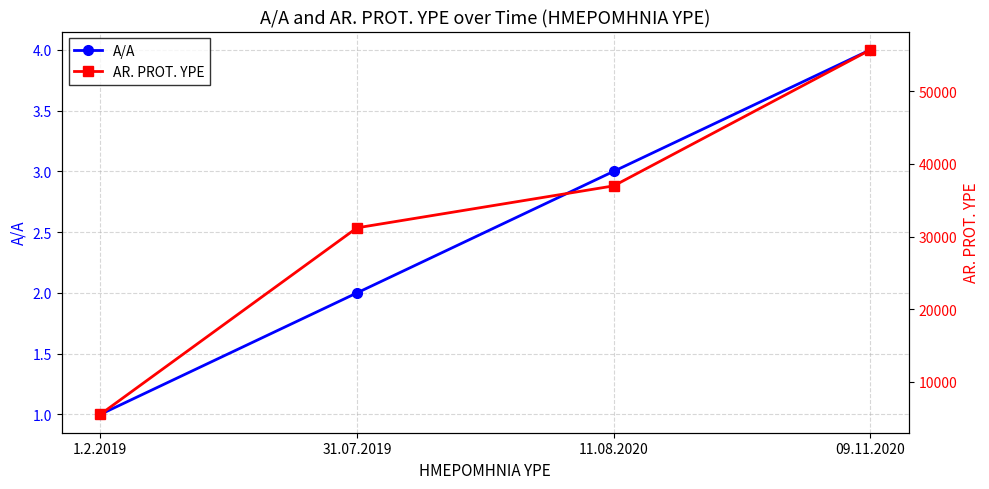

Reading left to right, list all the values displayed in this chart.

A/A: 1	2	3	4
AR. PROT. YPE: 5516	31198	36974	55701